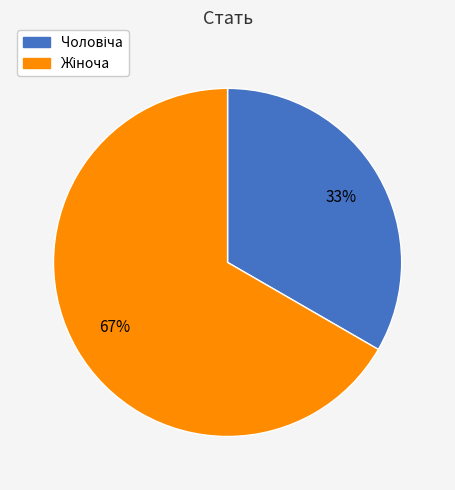

Is there a majority slice in this chart?

Yes